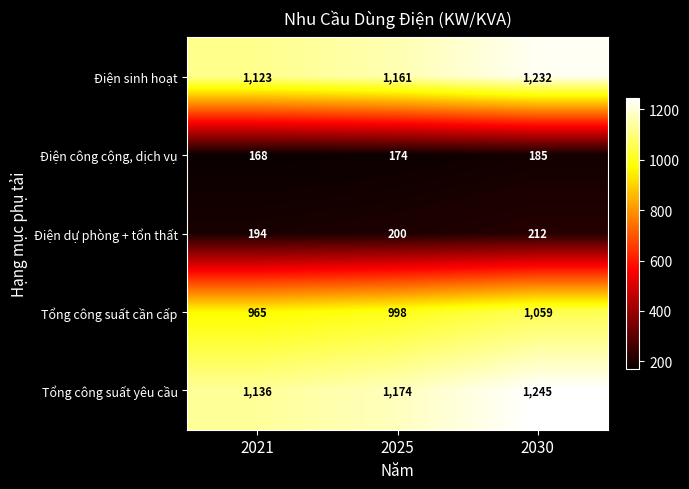

The value of Tổng công suất yêu cầu at 2025 is 268. True or false?

False